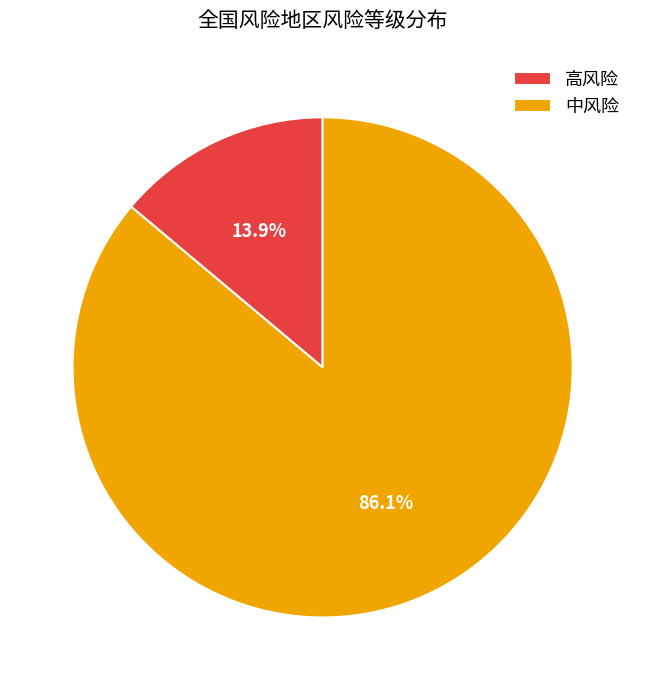

To the nearest percent, what is the combined percentage of 高风险 and 中风险?

100%